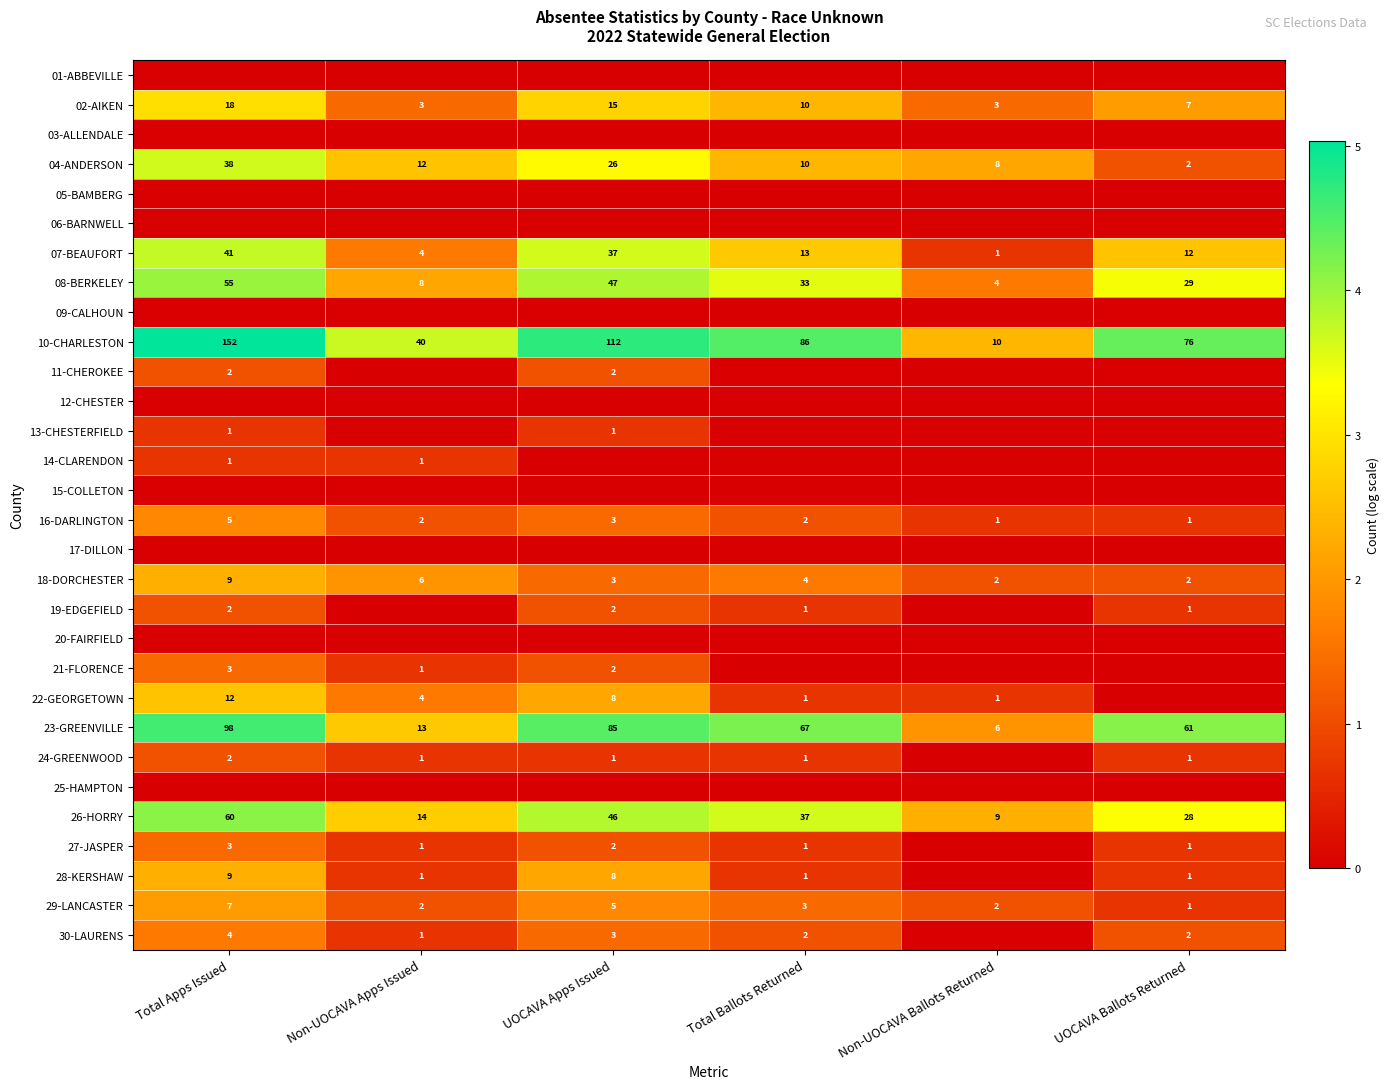

At which label does 26-HORRY first exceed 37?

Total Apps Issued